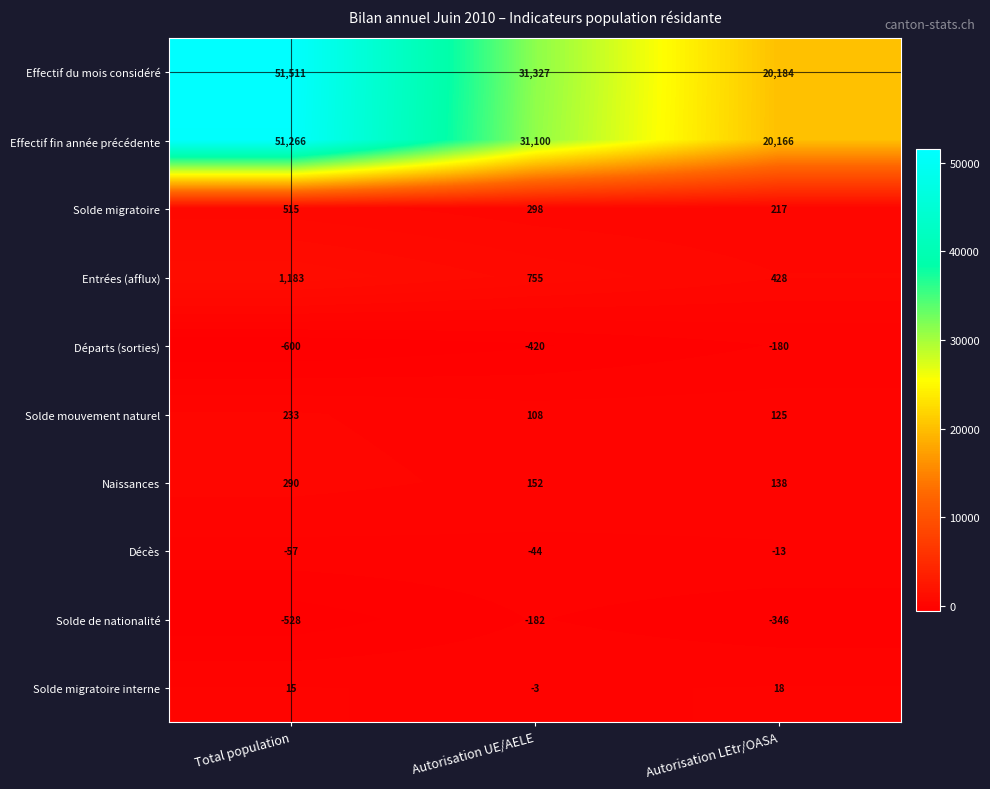

Read the Solde migratoire interne value at Autorisation LEtr/OASA, to the nearest 5.

20